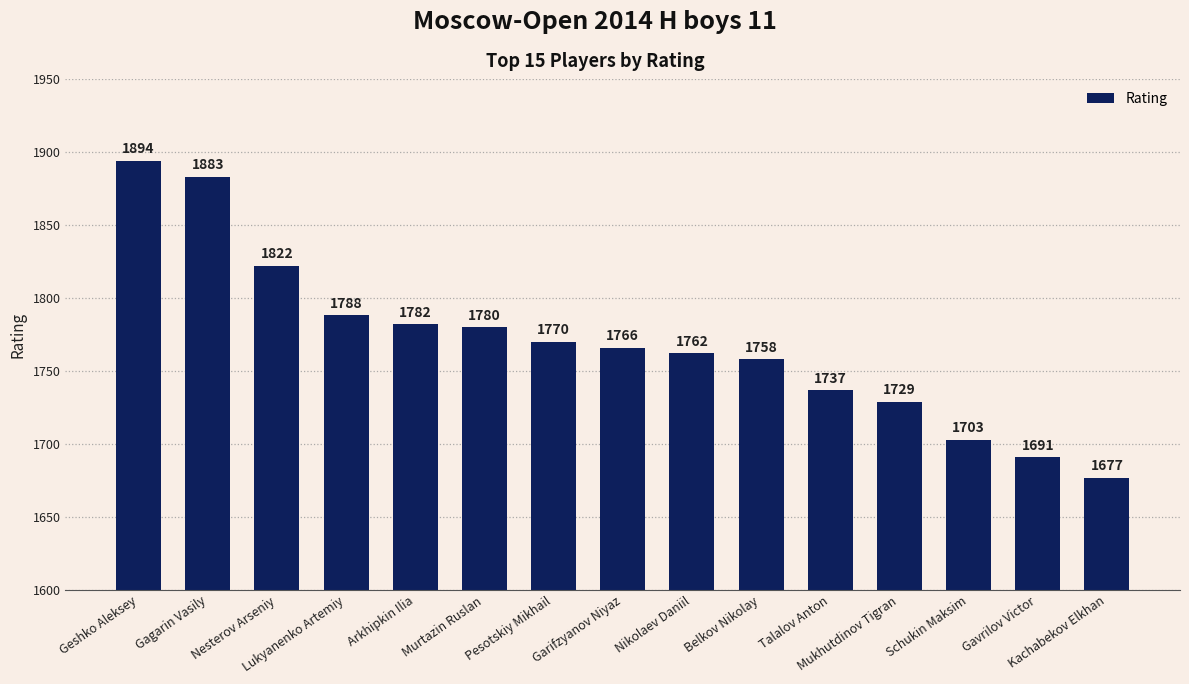

What is the change in value from Nesterov Arseniy to Garifzyanov Niyaz?

-56